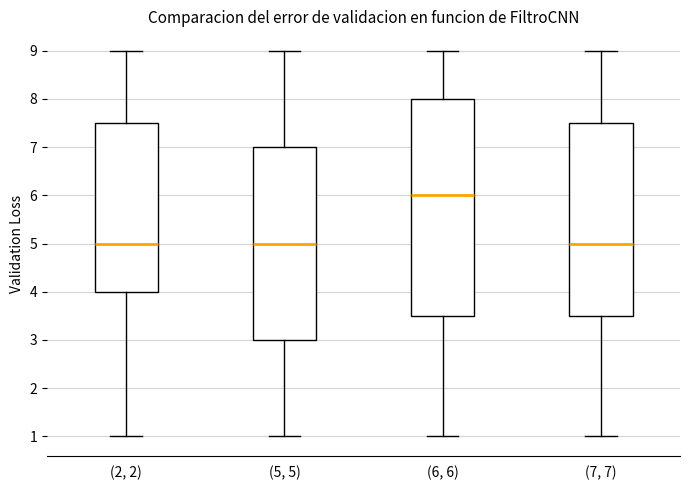

Reading left to right, read every box against the y-axis: the position of its median line, the range the box covers, and the ends of its whiskers. The values are not printed on the chart, so give them approximately, as read against the axis.

(2, 2): median 5.0, box 4.0 to 7.5, whiskers 1.0 to 9.0
(5, 5): median 5.0, box 3.0 to 7.0, whiskers 1.0 to 9.0
(6, 6): median 6.0, box 3.5 to 8.0, whiskers 1.0 to 9.0
(7, 7): median 5.0, box 3.5 to 7.5, whiskers 1.0 to 9.0